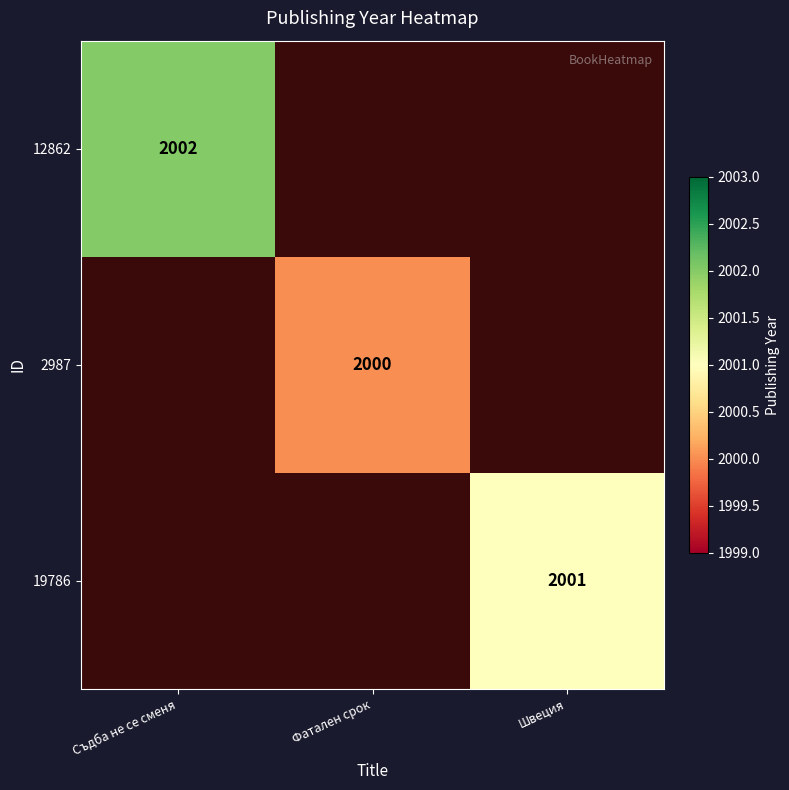

The 19786 series shows 907 at Швеция. True or false?

False